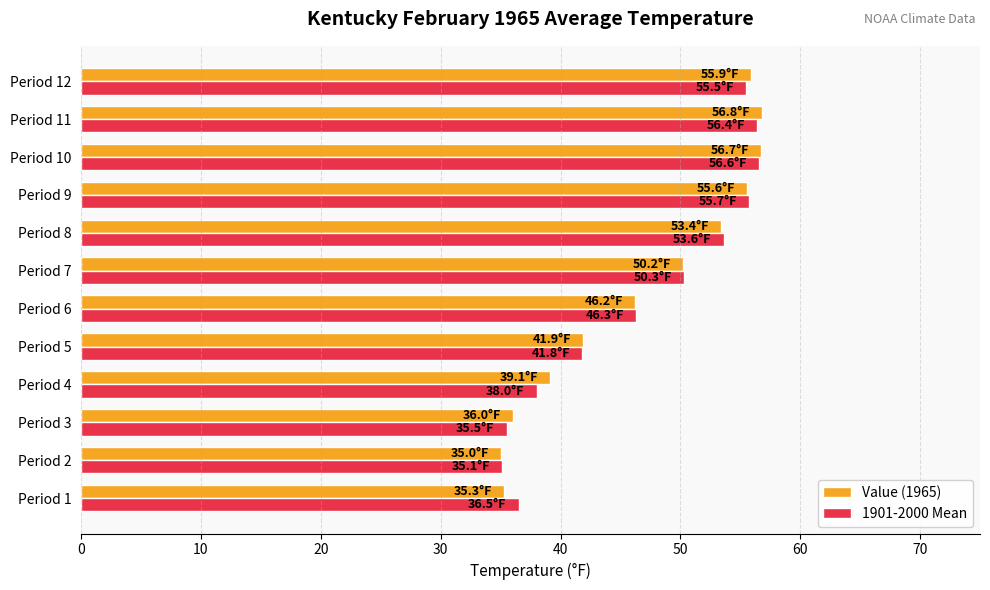

What is the greatest value displayed?

56.8